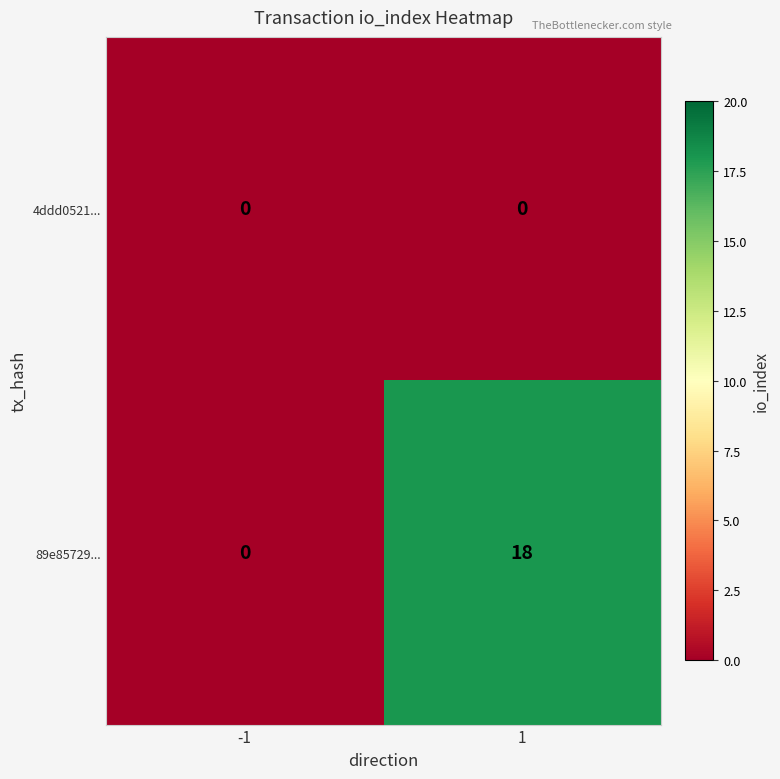

At how many categories does at least one series exceed 4?

1